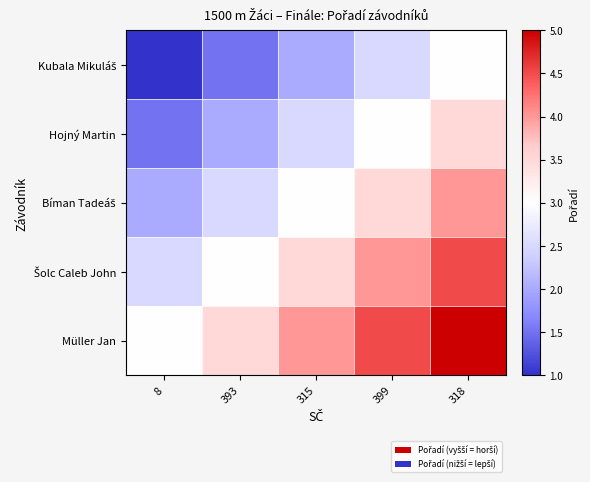

List the series in order of their overall mean, highest first.

Müller Jan, Šolc Caleb John, Bíman Tadeáš, Hojný Martin, Kubala Mikuláš